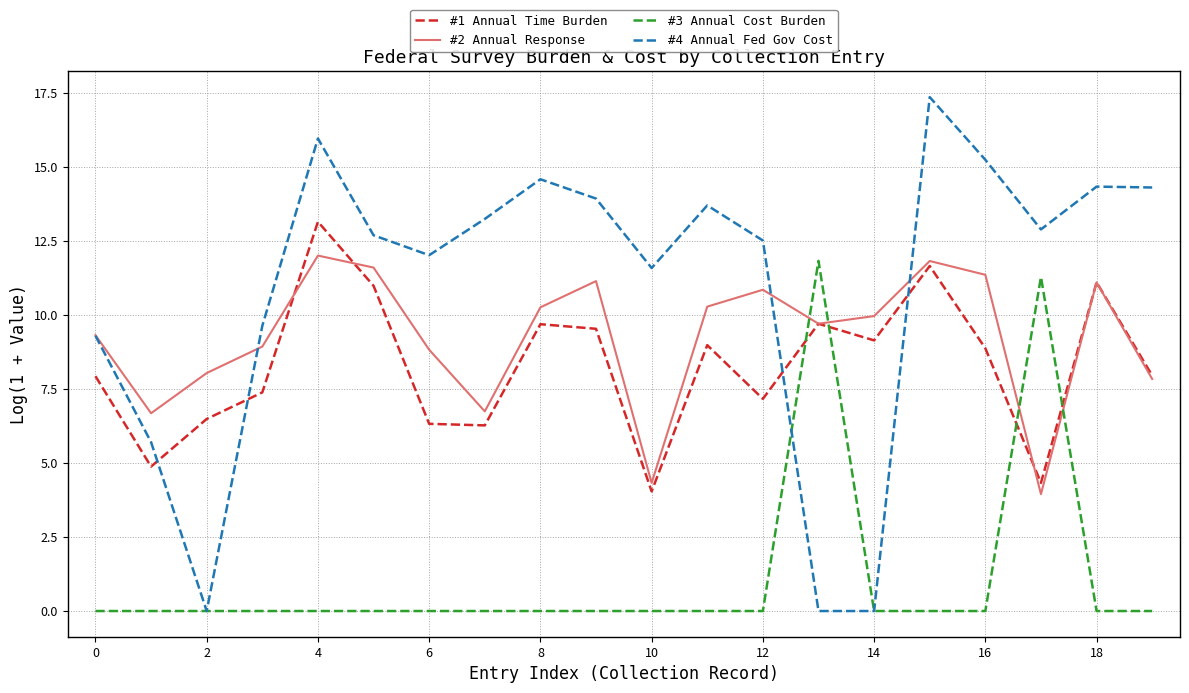

Which series has the largest total across all categories?

#4 Annual Fed Gov Cost